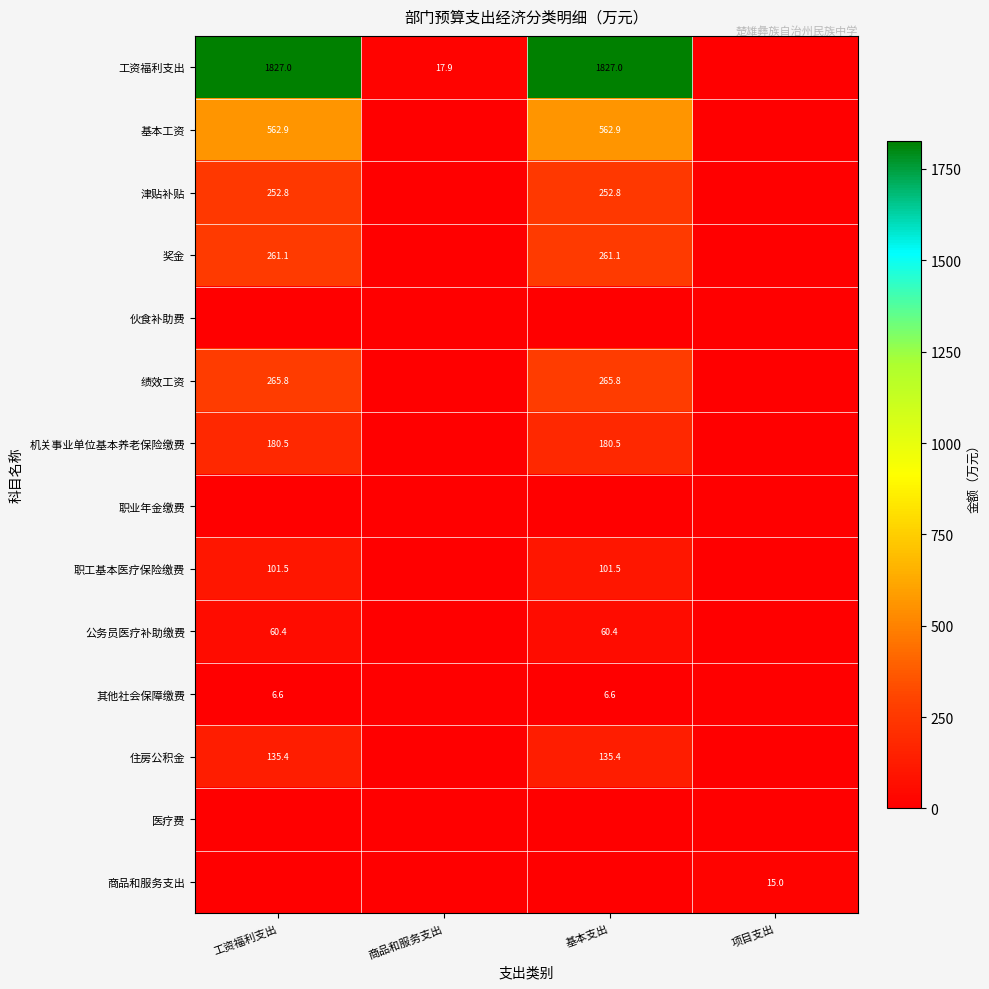

At how many categories does at least one series exceed 1071?

2